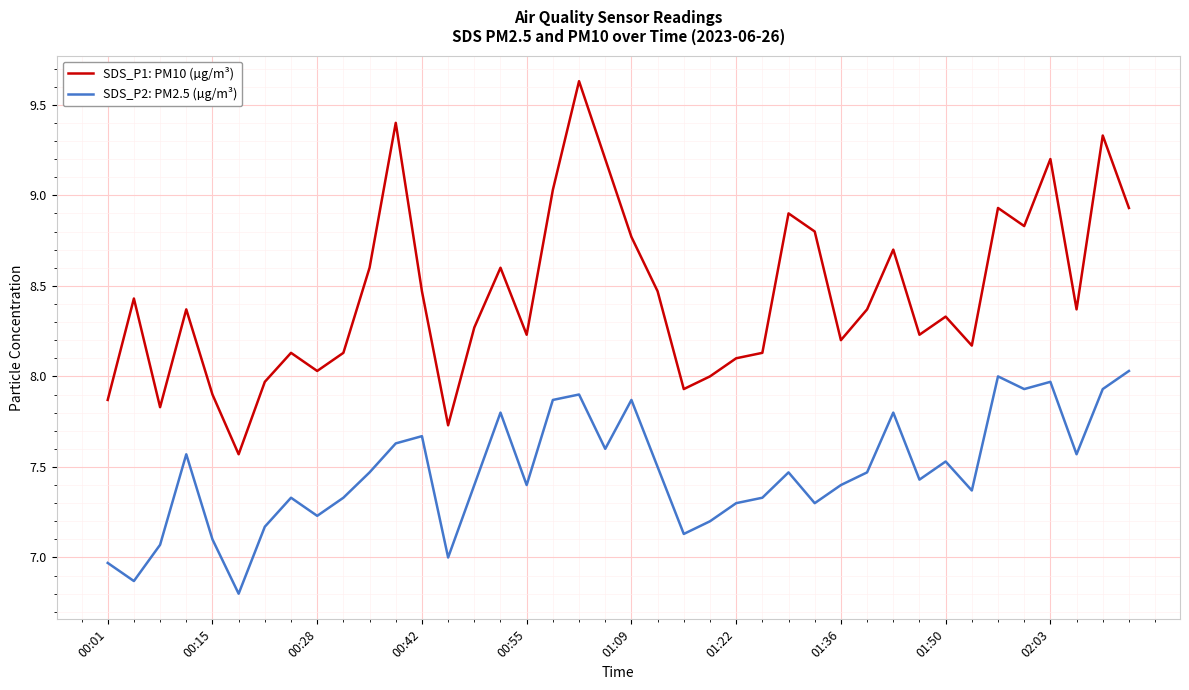

List the series in order of their peak value, highest first.

SDS_P1: PM10 (µg/m³), SDS_P2: PM2.5 (µg/m³)